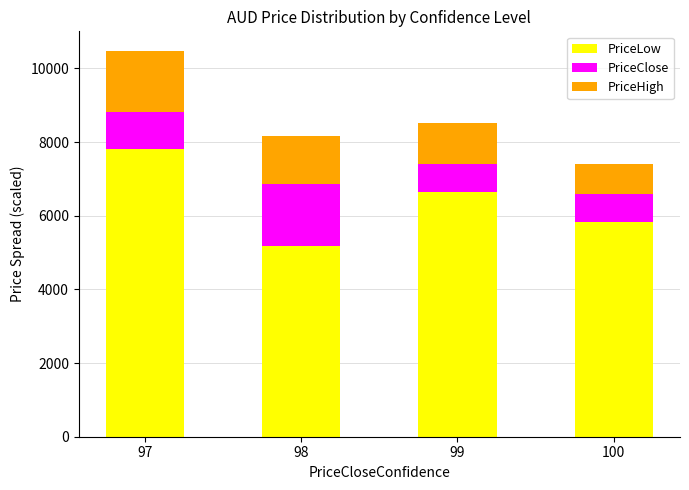

What is the total value across all series at 99?

8529.5